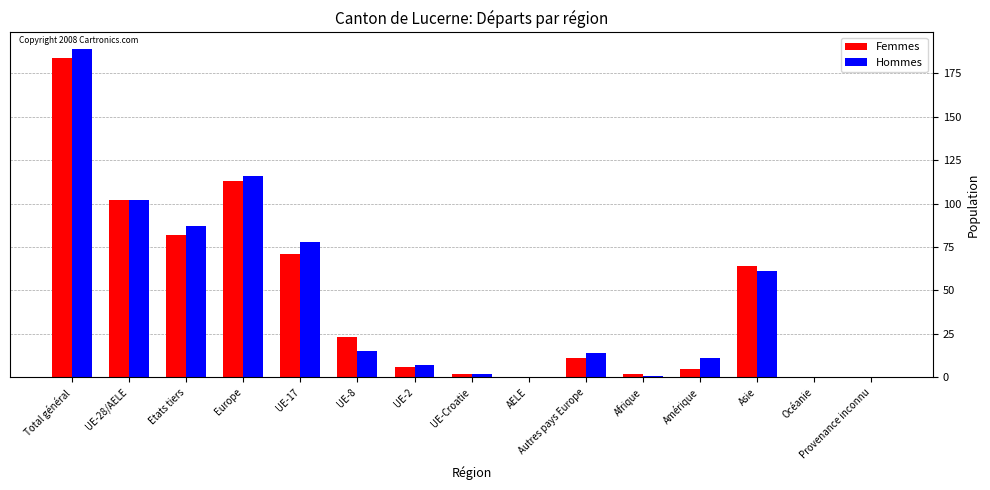

Is it true that Hommes equals 15 at UE-8?

True